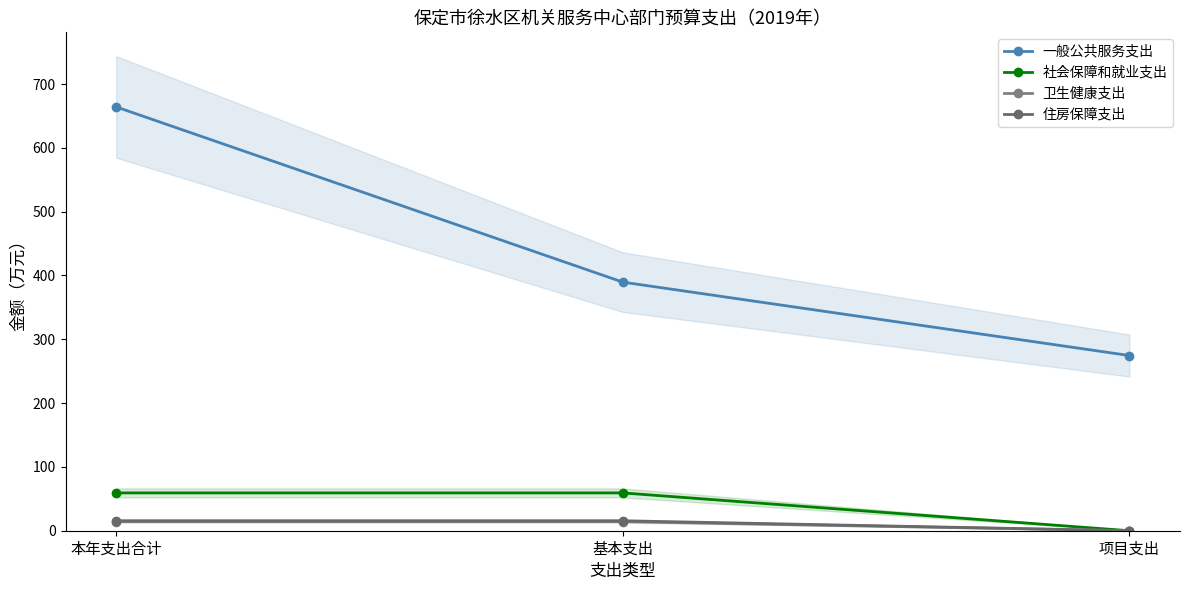

What is the lowest value of the 一般公共服务支出 series?

274.6